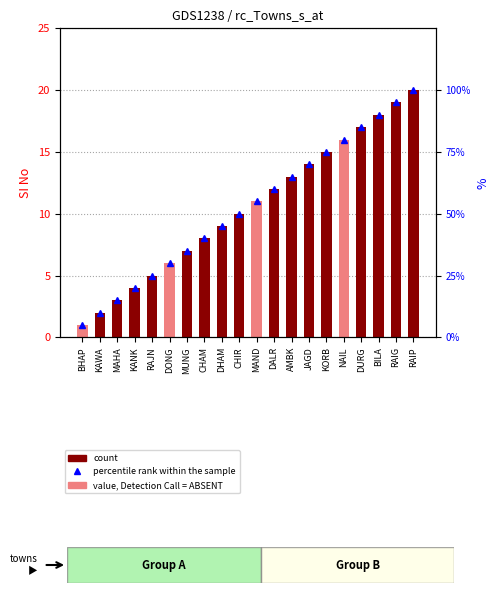

Which category has the highest value in the SI No series?

RAIP